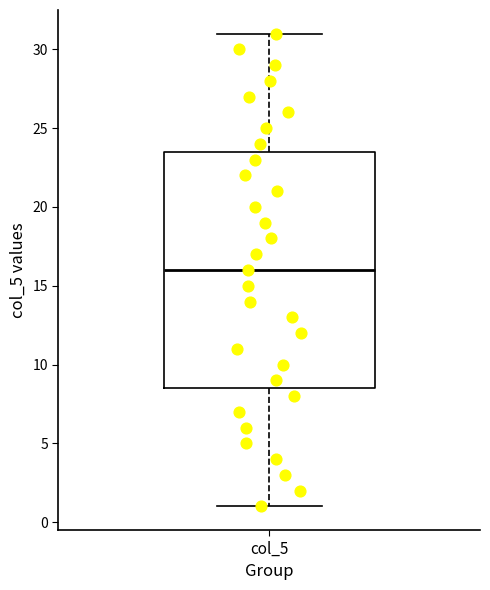

Transcribe this box plot: give where the median line is, the range the box spans, and where the two whiskers end, as read against the y-axis. The values are not printed on the chart, so give them approximately, as read against the axis.

median 16.0, box 8.5 to 23.5, whiskers 1.0 to 31.0